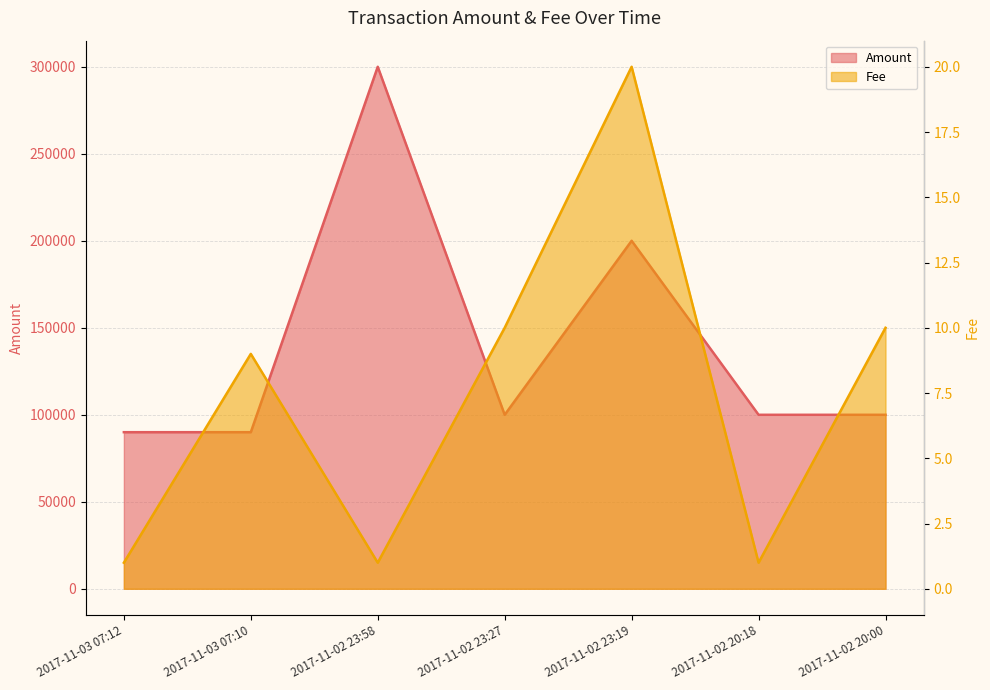

Reading left to right, list all the values displayed in this chart.

Amount: 89999	90000	299999	100000	200000	99999	100000
Fee: 1	9	1	10	20	1	10